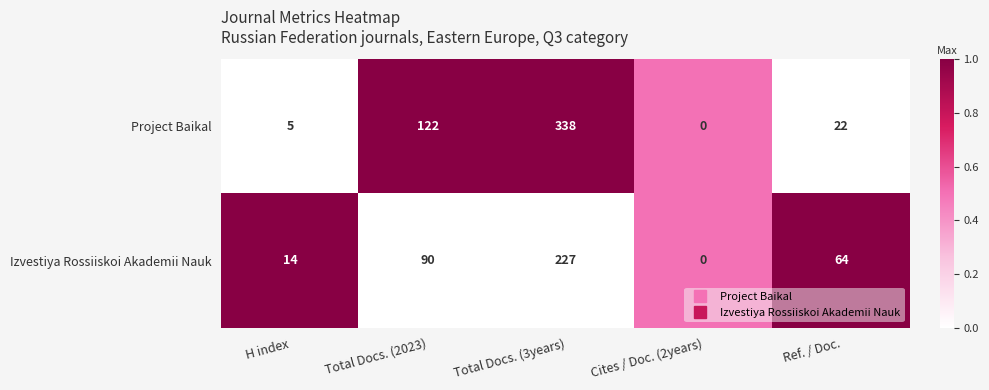

Count the number of data series in this chart.

2